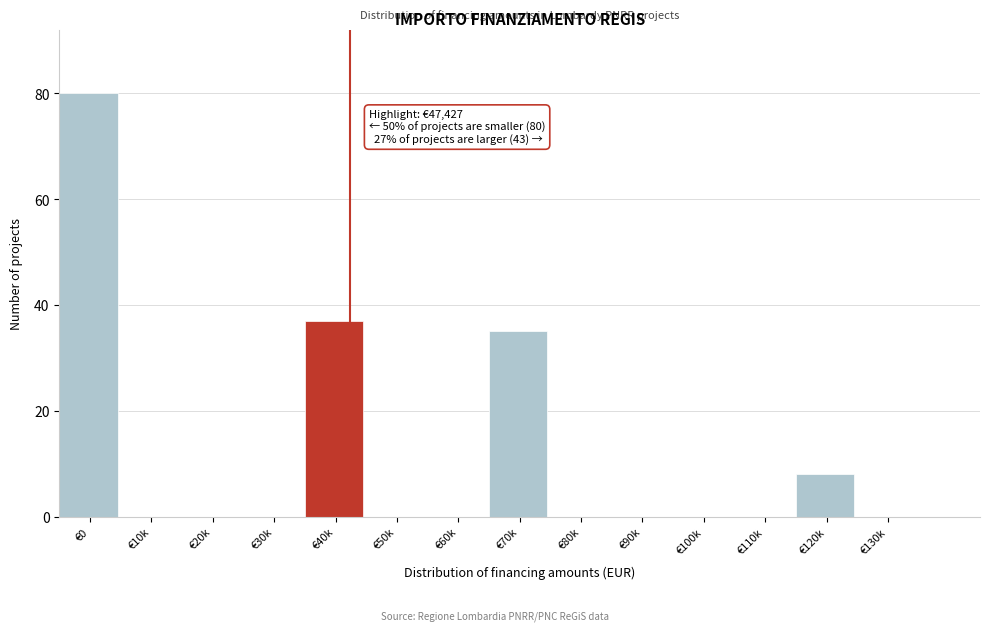

Reading right to left, what are all the values shown in this chart?

€130k=0	€120k=8	€110k=0	€100k=0	€90k=0	€80k=0	€70k=35	€60k=0	€50k=0	€40k=37	€30k=0	€20k=0	€10k=0	€0=80